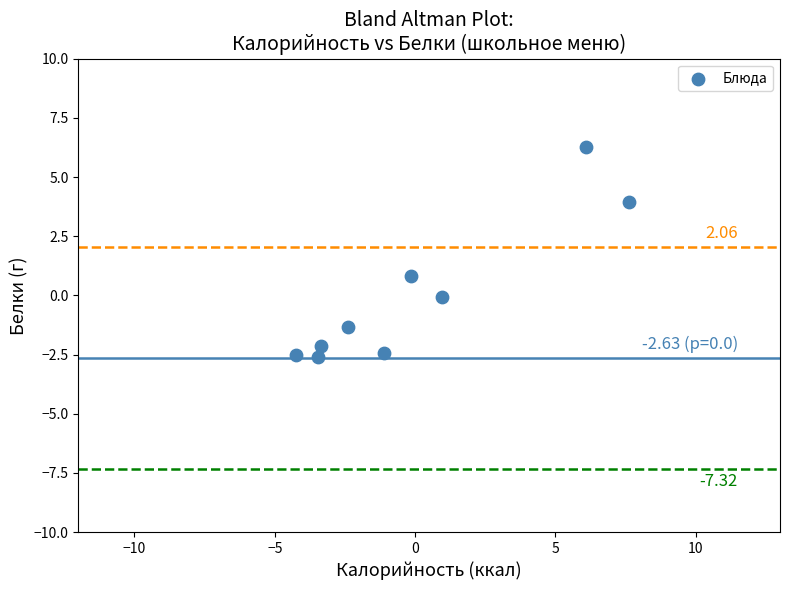

What is the range of Y values (max minus min)?

8.9